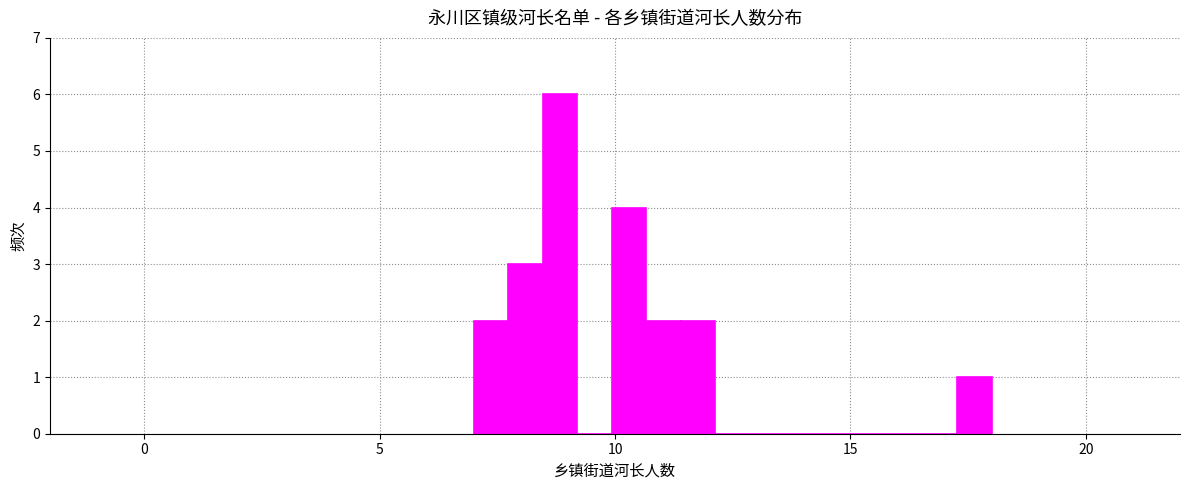

Read against the x-axis, roughly where is the centre of the tallest bar?

9.0